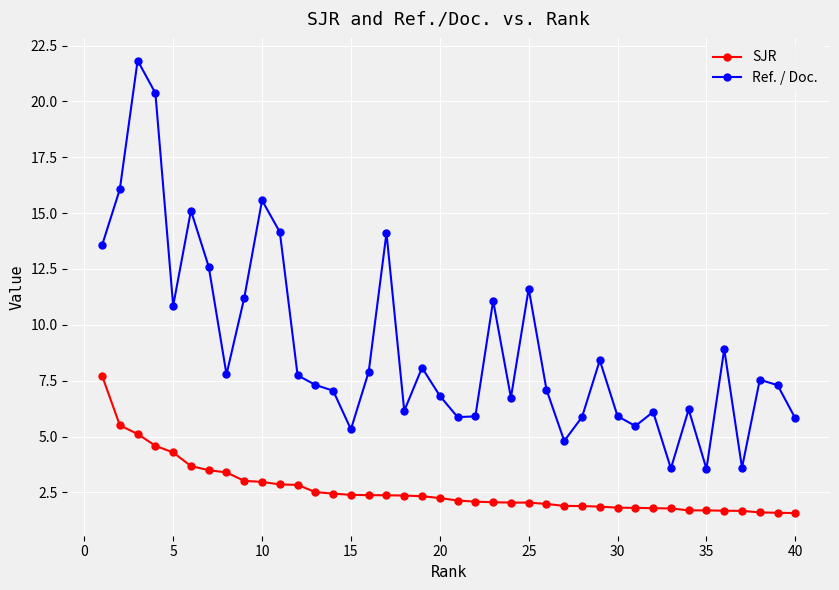

List the series in order of their overall mean, highest first.

Ref. / Doc., SJR